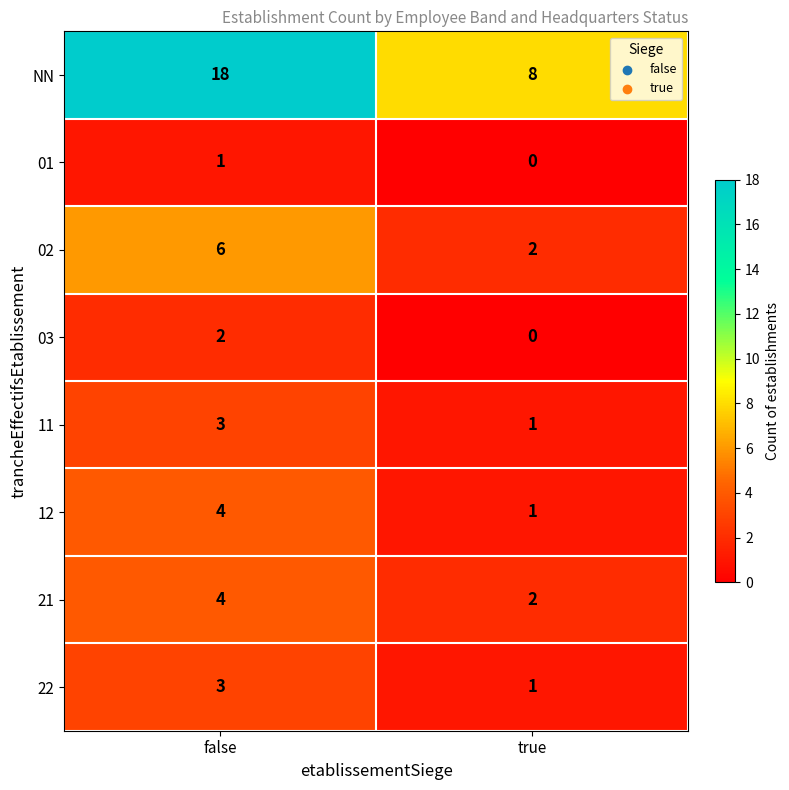

At which category is the sum across all series the highest?

false